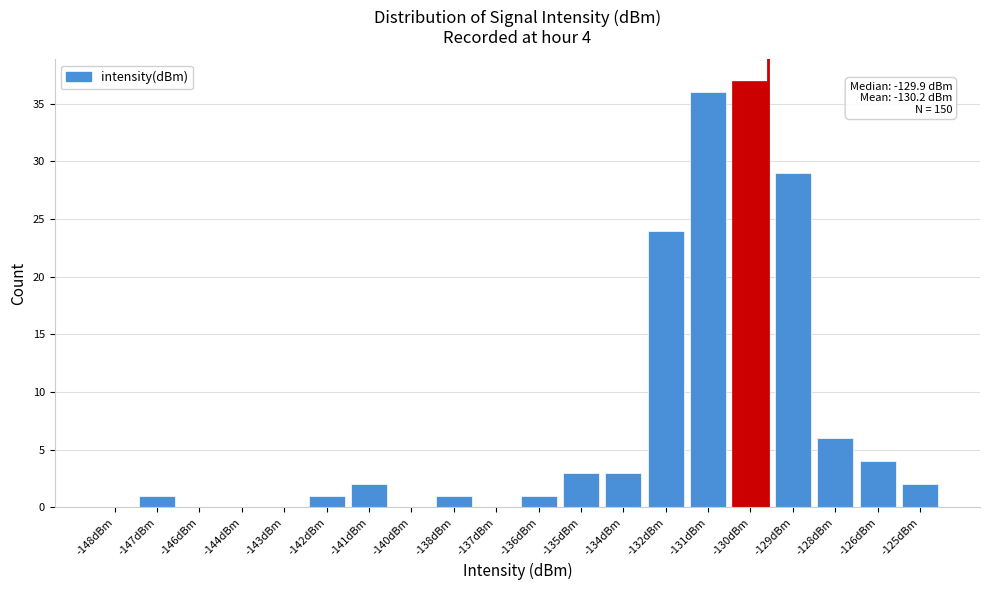

Reading left to right, what are all the values shown in this chart?

-148dBm=0	-147dBm=1	-146dBm=0	-144dBm=0	-143dBm=0	-142dBm=1	-141dBm=2	-140dBm=0	-138dBm=1	-137dBm=0	-136dBm=1	-135dBm=3	-134dBm=3	-132dBm=24	-131dBm=36	-130dBm=37	-129dBm=29	-128dBm=6	-126dBm=4	-125dBm=2